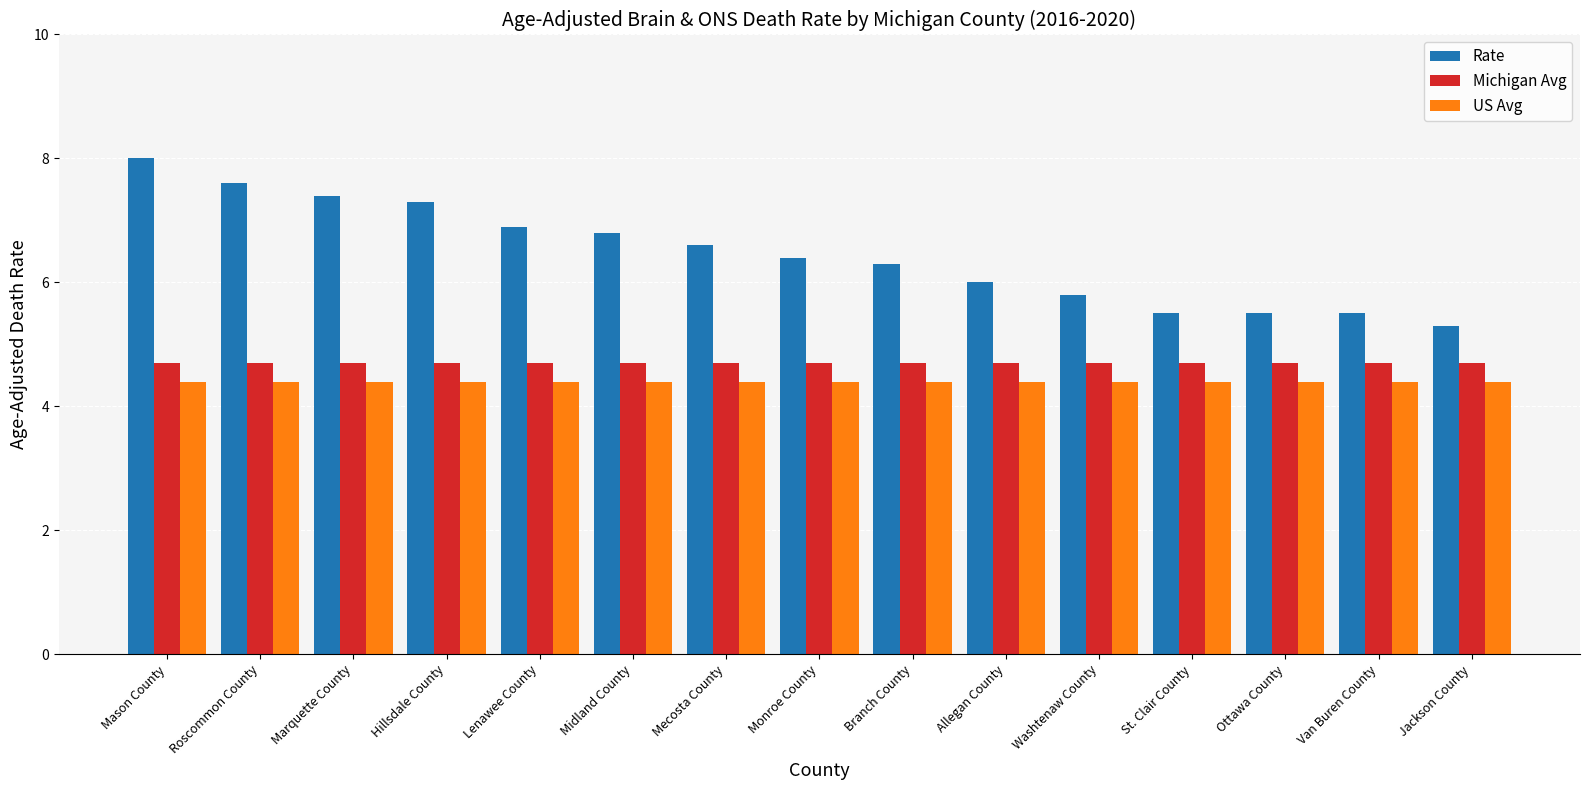

Is it true that Rate equals 9.2 at Washtenaw County?

False